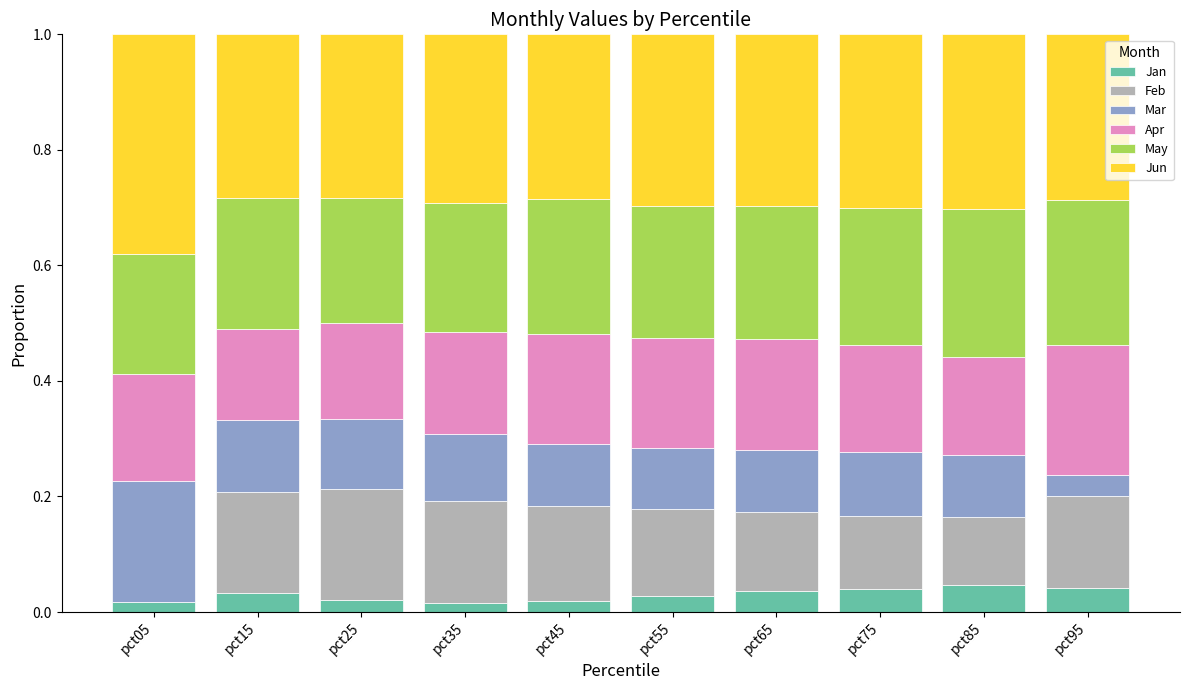

Between pct05 and pct25, which is larger?

pct25